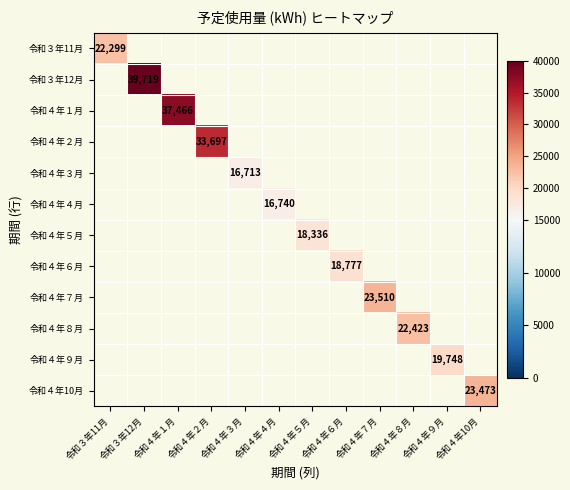

The value of 令和４年７月 at 令和４年７月 is 34030. True or false?

False